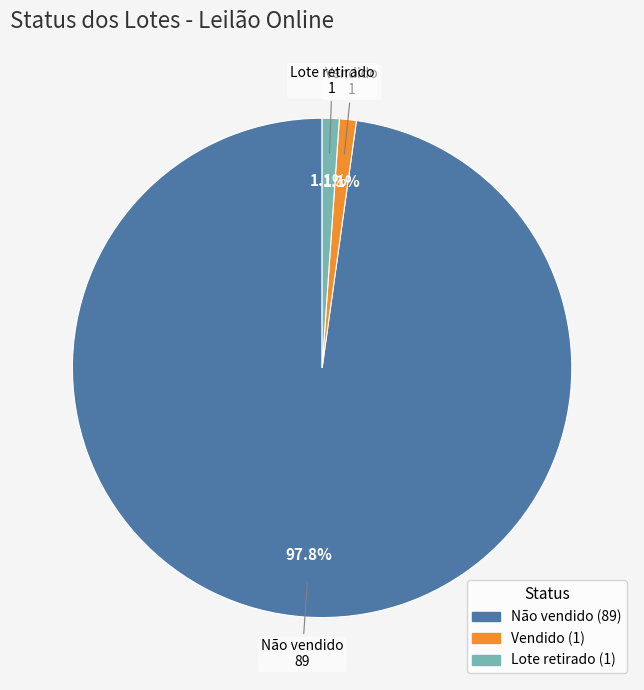

Which has a higher value, Não vendido or Vendido?

Não vendido